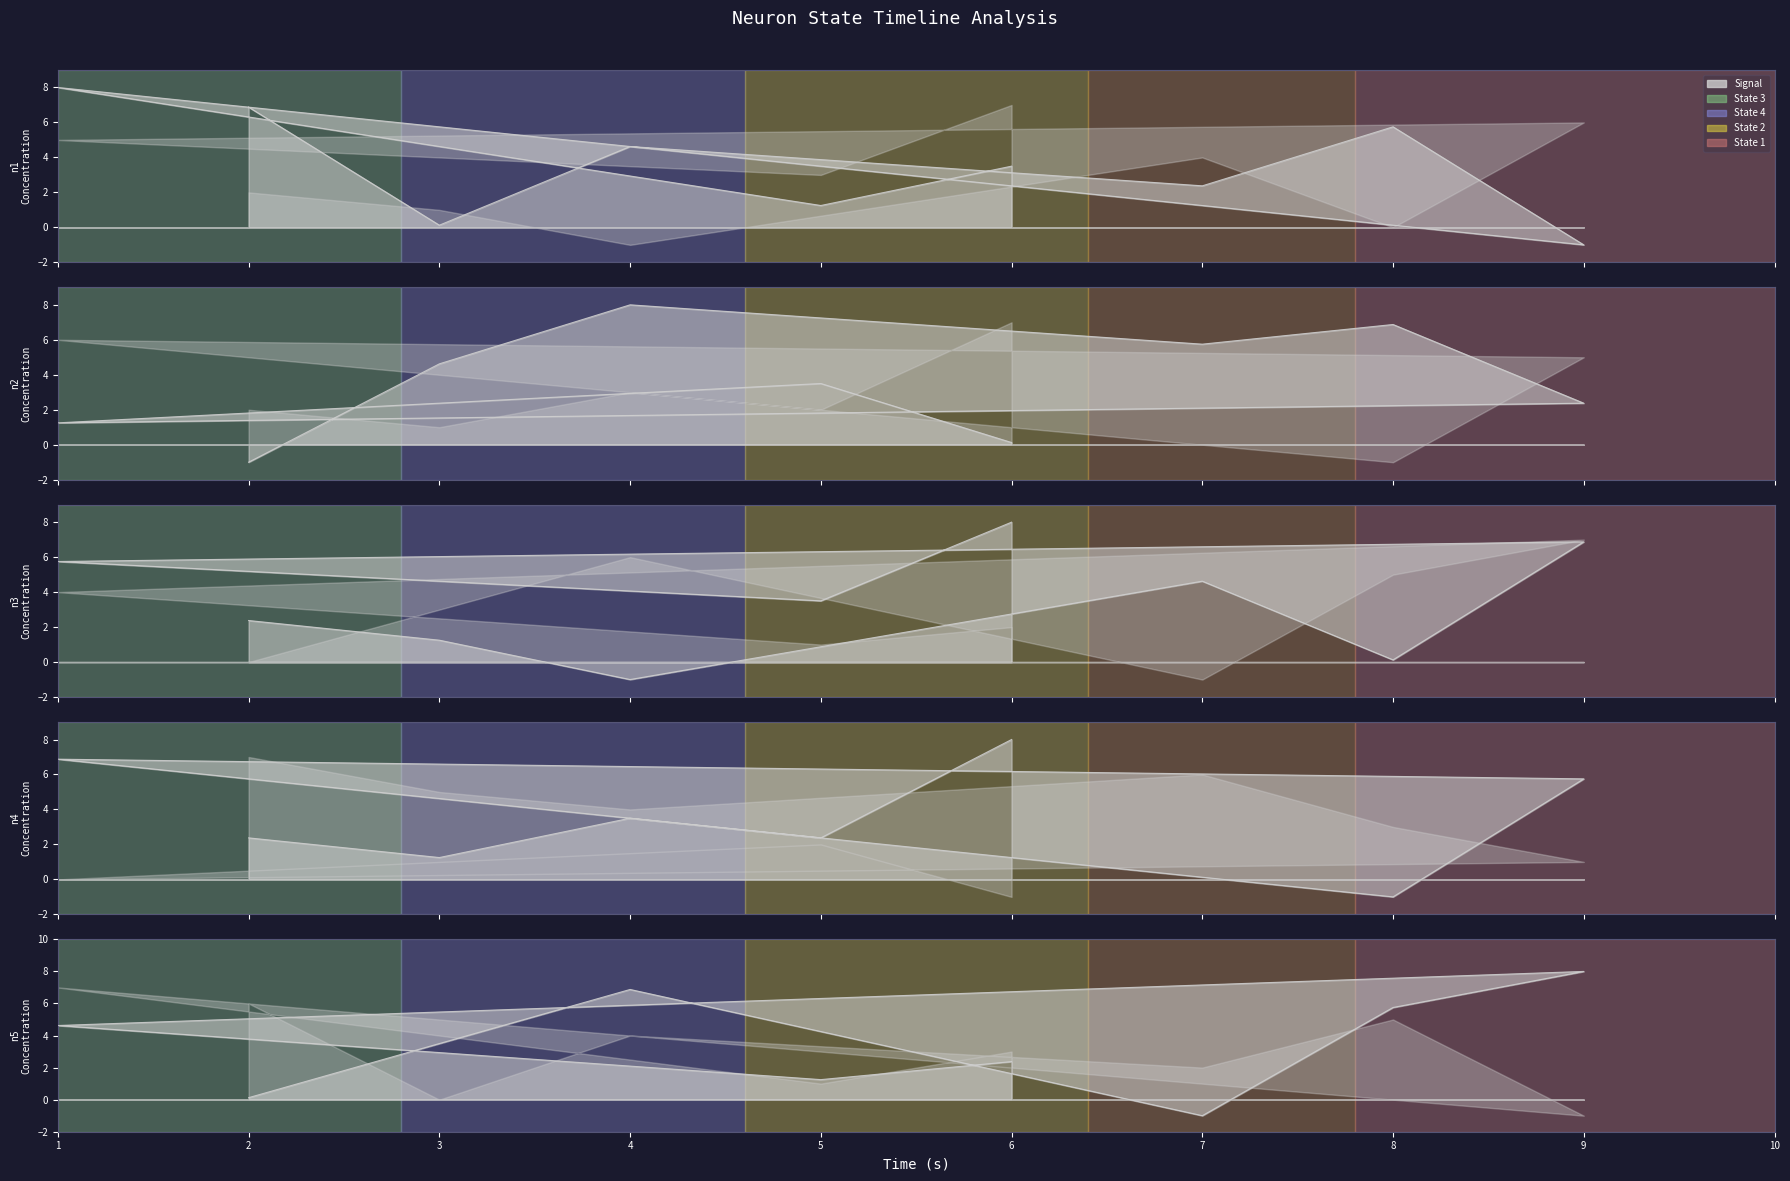

How many points are lower than both their immediate neighbors (excluding endpoints)?

2